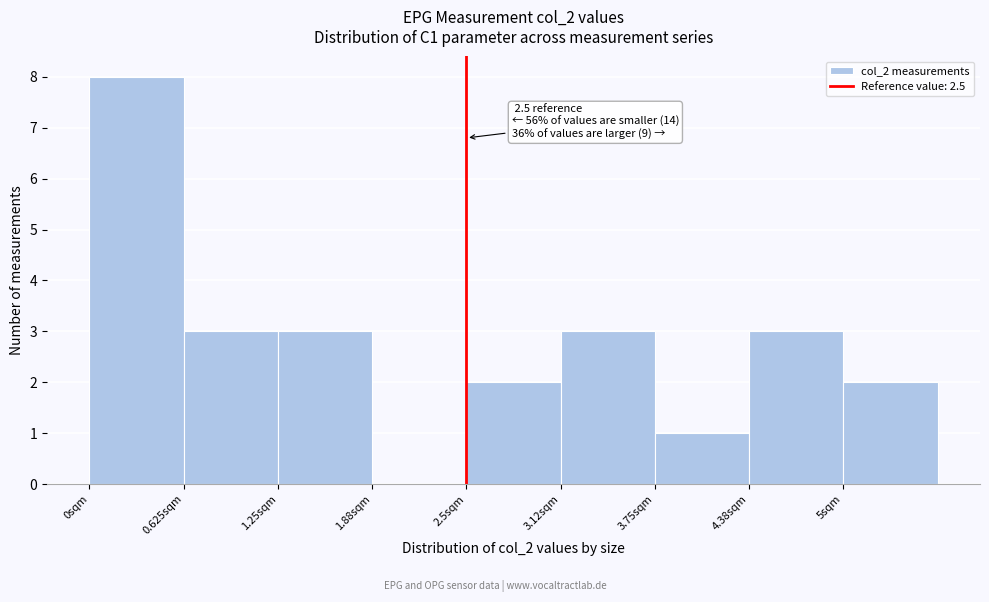

Over which range of the x-axis is the bar tallest?

0.0 to 0.6